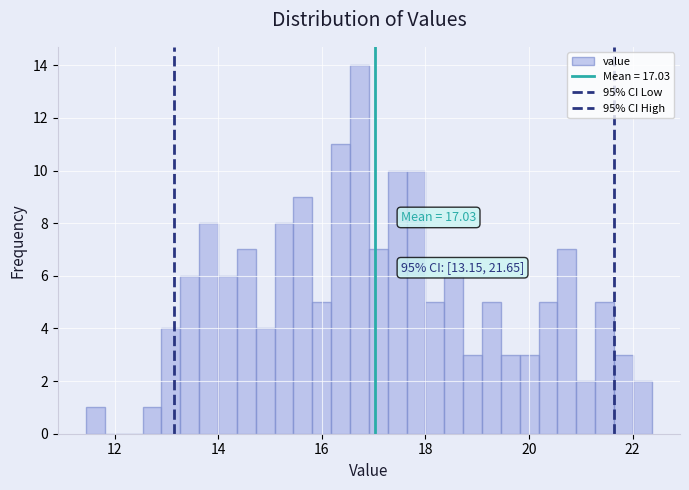

Read against the x-axis, roughly where is the centre of the tallest bar?

16.8